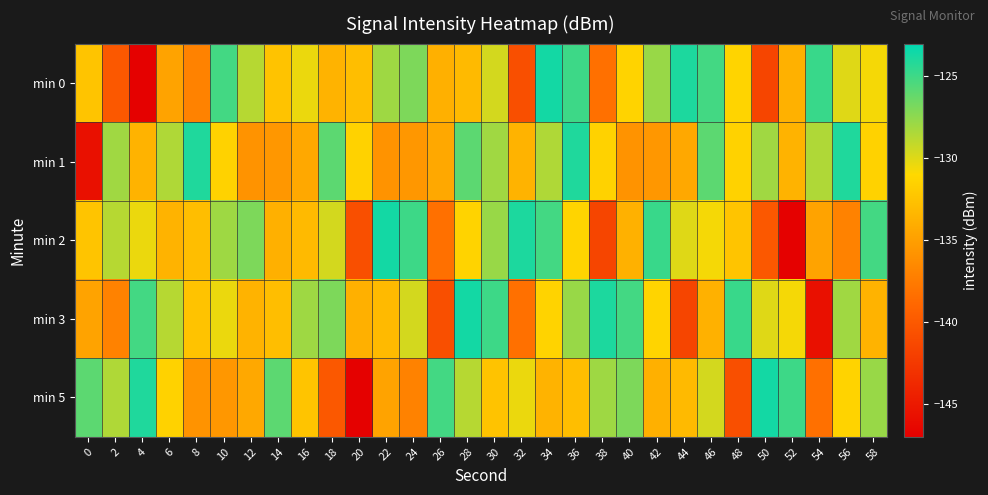

Reading left to right, transcribe all the data shown in this chart.

min 0: 0=-132.5	2=-140.0	4=-146.8	6=-134.7	8=-137.0	10=-125.1	12=-128.7	14=-132.5	16=-130.4	18=-133.6	20=-132.9	22=-128.0	24=-127.0	26=-133.8	28=-133.1	30=-129.7	32=-140.8	34=-123.6	36=-124.9	38=-138.3	40=-131.4	42=-127.8	44=-123.9	46=-125.2	48=-131.3	50=-141.5	52=-133.7	54=-124.8	56=-130.0	58=-130.7
min 1: 0=-145.7	2=-128.0	4=-133.6	6=-128.5	8=-124.0	10=-131.5	12=-135.8	14=-135.6	16=-134.4	18=-125.9	20=-131.5	22=-135.8	24=-135.6	26=-134.4	28=-125.9	30=-128.0	32=-133.6	34=-128.5	36=-124.0	38=-131.5	40=-135.8	42=-135.6	44=-134.4	46=-125.9	48=-131.5	50=-128.0	52=-133.6	54=-128.5	56=-124.0	58=-131.5
min 2: 0=-132.5	2=-128.7	4=-130.4	6=-133.6	8=-132.9	10=-128.0	12=-127.0	14=-133.8	16=-133.1	18=-129.7	20=-140.8	22=-123.6	24=-124.9	26=-138.3	28=-131.4	30=-127.8	32=-123.9	34=-125.2	36=-131.3	38=-141.5	40=-133.7	42=-124.8	44=-130.0	46=-130.7	48=-132.5	50=-140.0	52=-146.8	54=-134.7	56=-137.0	58=-125.1
min 3: 0=-134.7	2=-137.0	4=-125.1	6=-128.7	8=-132.5	10=-130.4	12=-133.6	14=-132.9	16=-128.0	18=-127.0	20=-133.8	22=-133.1	24=-129.7	26=-140.8	28=-123.6	30=-124.9	32=-138.3	34=-131.4	36=-127.8	38=-123.9	40=-125.2	42=-131.3	44=-141.5	46=-133.7	48=-124.8	50=-130.0	52=-130.7	54=-145.7	56=-128.0	58=-133.6
min 5: 0=-125.9	2=-128.5	4=-124.0	6=-131.5	8=-135.8	10=-135.6	12=-134.4	14=-125.9	16=-132.5	18=-140.0	20=-146.8	22=-134.7	24=-137.0	26=-125.1	28=-128.7	30=-132.5	32=-130.4	34=-133.6	36=-132.9	38=-128.0	40=-127.0	42=-133.8	44=-133.1	46=-129.7	48=-140.8	50=-123.6	52=-124.9	54=-138.3	56=-131.4	58=-127.8